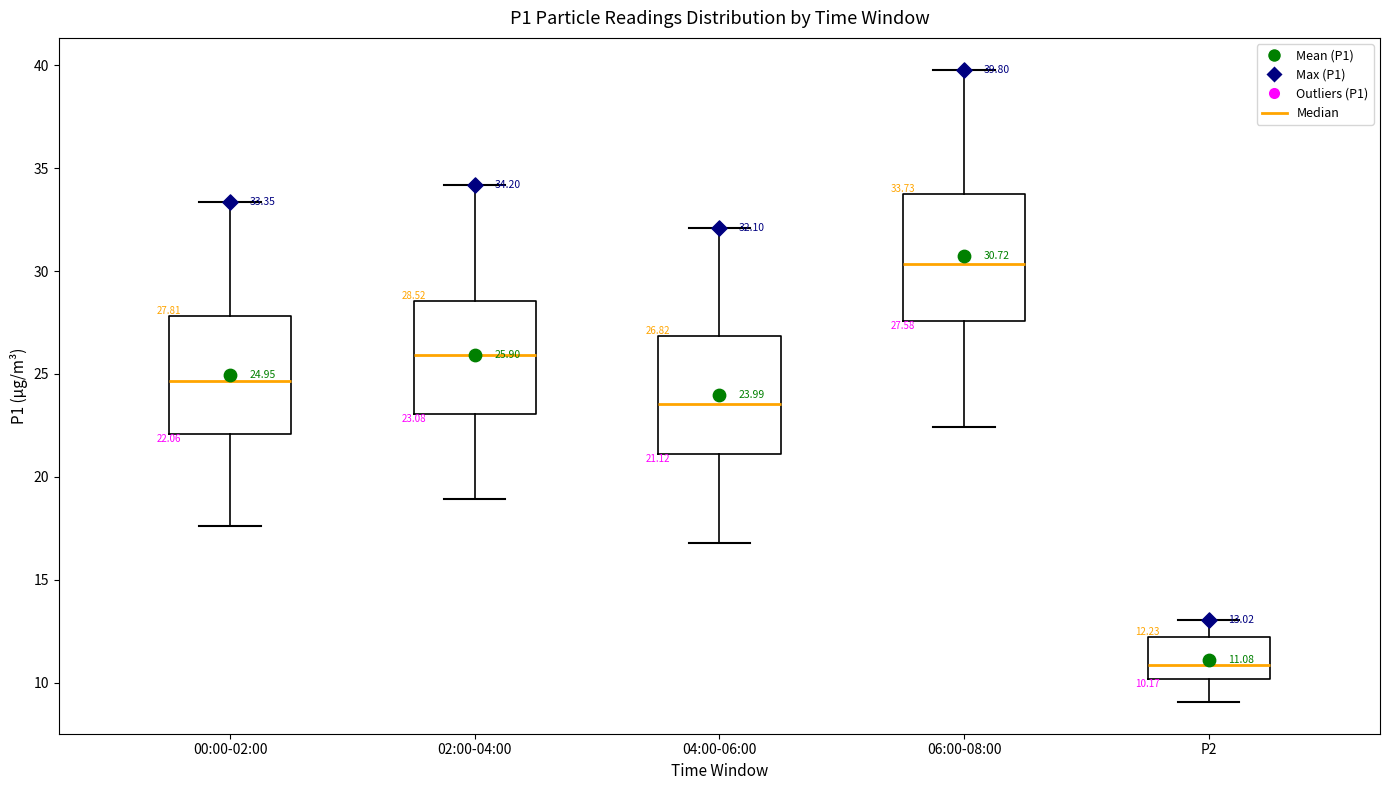

Which box has the lowest median line?

P2